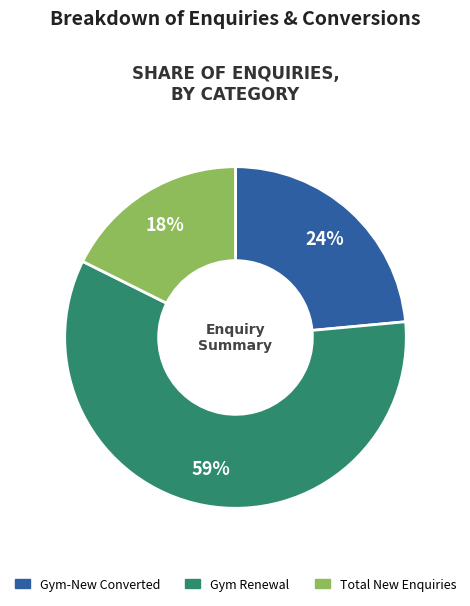

Is there a majority slice in this chart?

Yes